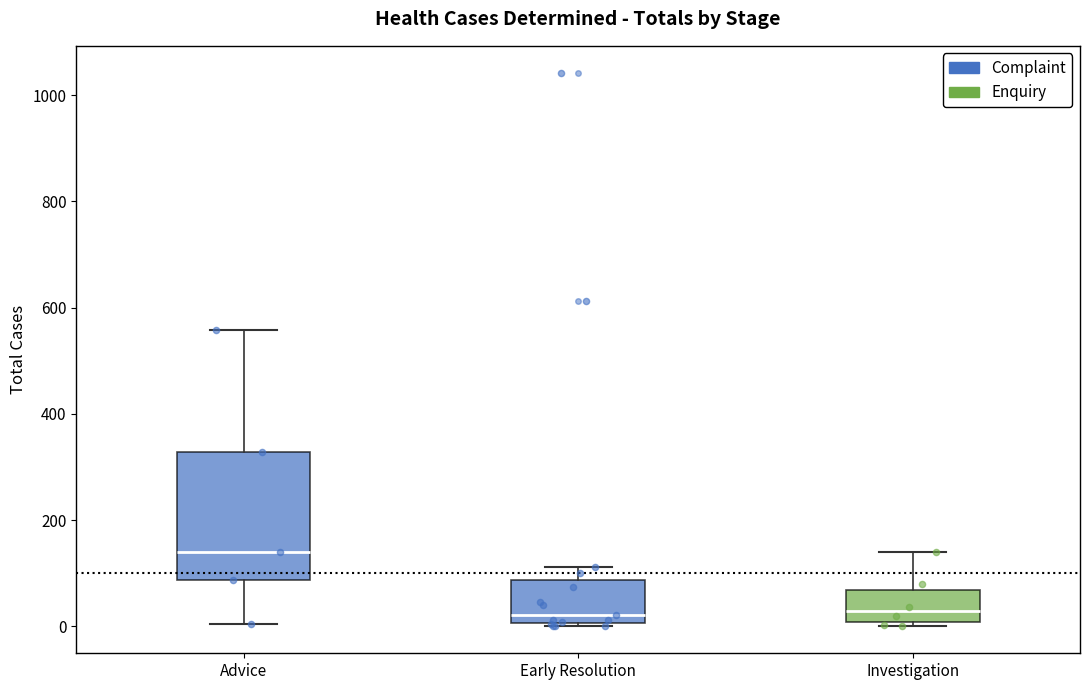

Which box is the tallest, from its lower edge to its upper edge?

Advice